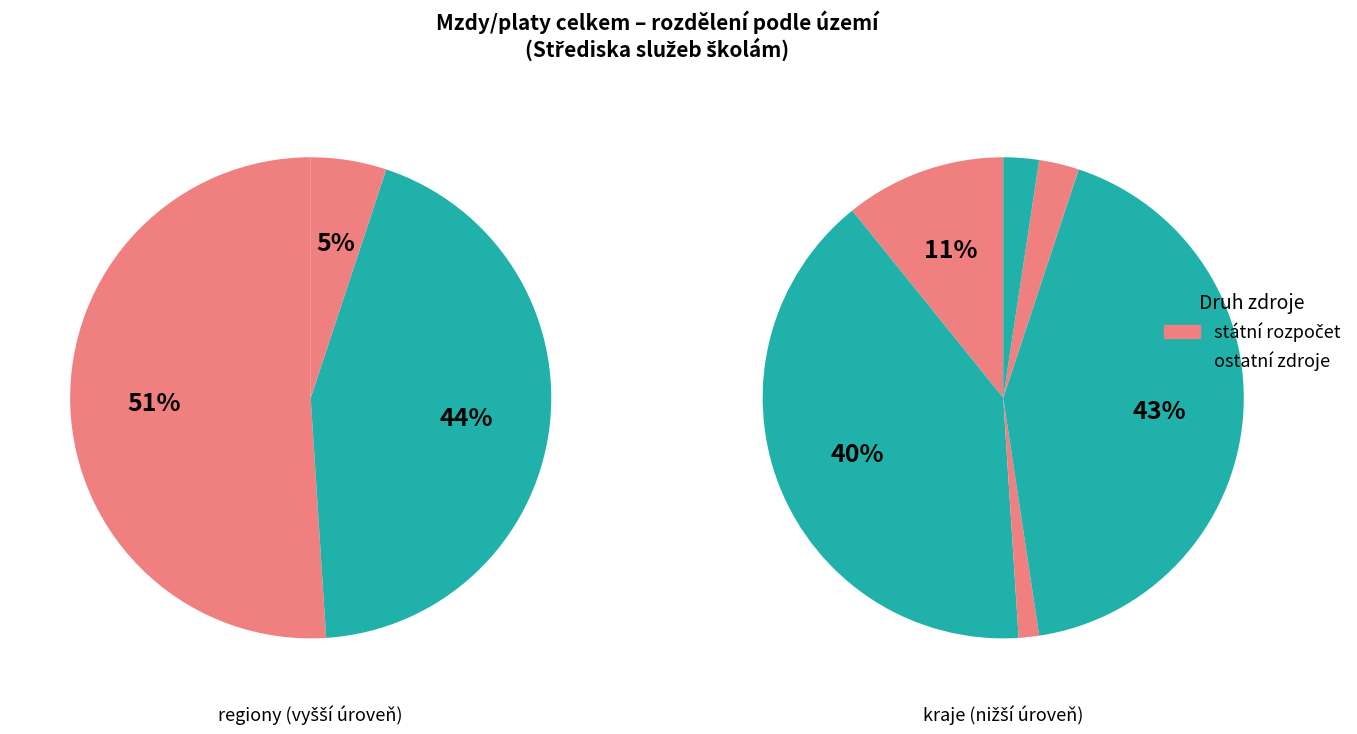

How many slices are in this pie chart?

9